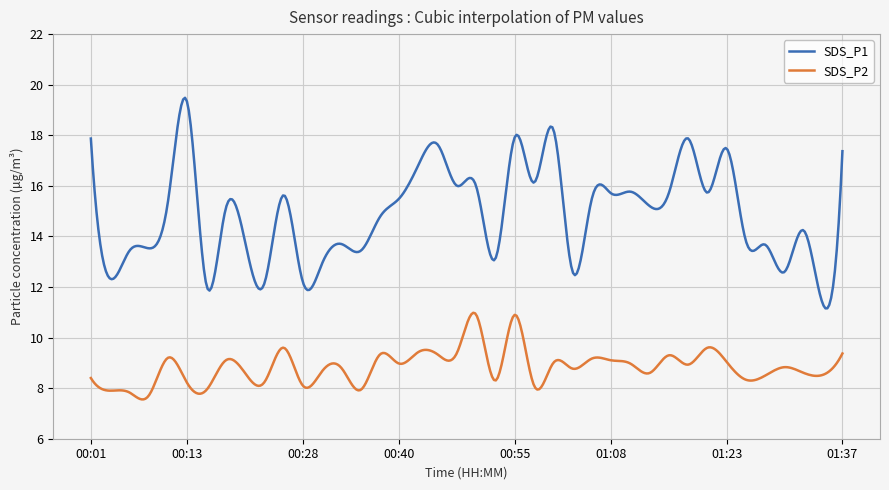

Which series has the largest total across all categories?

SDS_P1